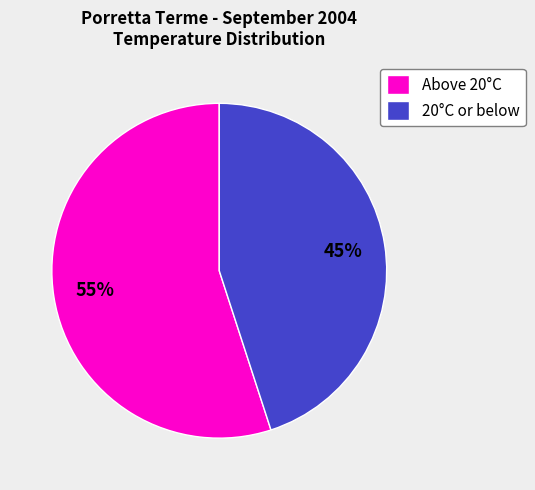

Between Above 20°C and 20°C or below, which is larger?

Above 20°C